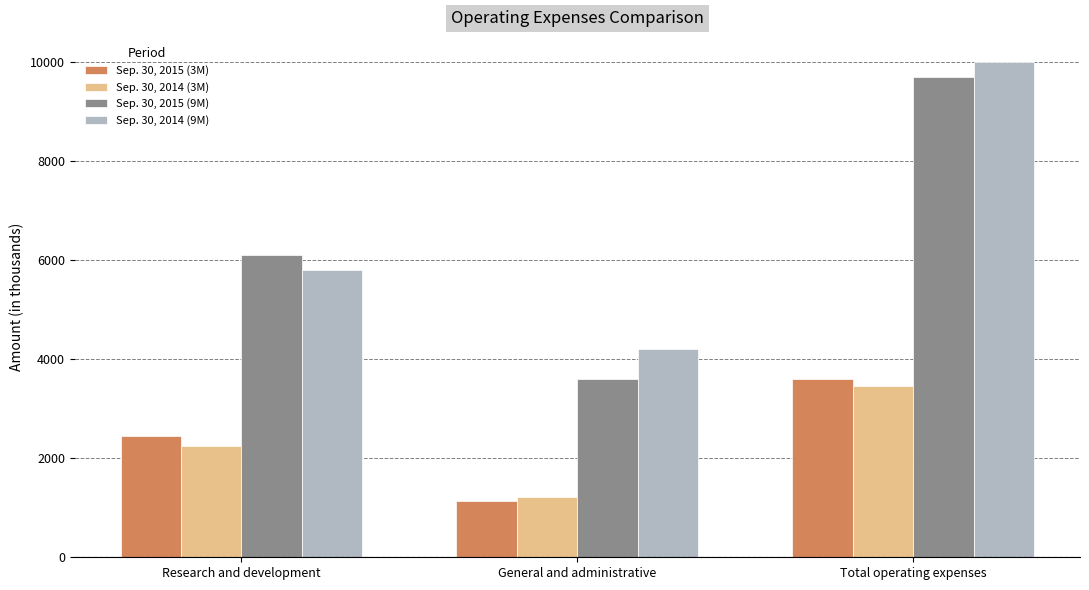

The Sep. 30, 2015 (3M) series shows 1142 at General and administrative. True or false?

True